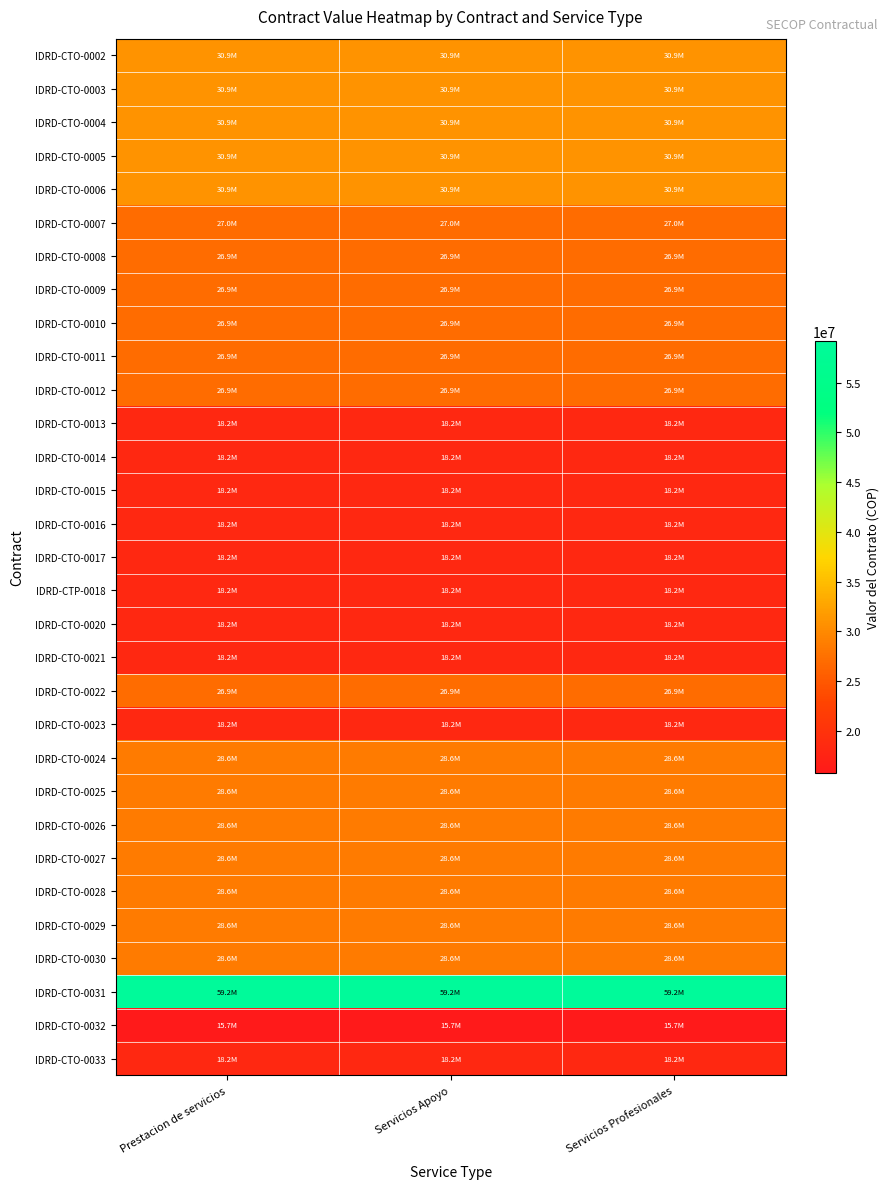

Reading left to right, list all the values displayed in this chart.

IDRD-CTO-0002: Prestacion de servicios=30900000	Servicios Apoyo=30900000	Servicios Profesionales=30900000
IDRD-CTO-0003: Prestacion de servicios=30900000	Servicios Apoyo=30900000	Servicios Profesionales=30900000
IDRD-CTO-0004: Prestacion de servicios=30900000	Servicios Apoyo=30900000	Servicios Profesionales=30900000
IDRD-CTO-0005: Prestacion de servicios=30900000	Servicios Apoyo=30900000	Servicios Profesionales=30900000
IDRD-CTO-0006: Prestacion de servicios=30900000	Servicios Apoyo=30900000	Servicios Profesionales=30900000
IDRD-CTO-0007: Prestacion de servicios=26955000	Servicios Apoyo=26955000	Servicios Profesionales=26955000
IDRD-CTO-0008: Prestacion de servicios=26950000	Servicios Apoyo=26950000	Servicios Profesionales=26950000
IDRD-CTO-0009: Prestacion de servicios=26950000	Servicios Apoyo=26950000	Servicios Profesionales=26950000
IDRD-CTO-0010: Prestacion de servicios=26950000	Servicios Apoyo=26950000	Servicios Profesionales=26950000
IDRD-CTO-0011: Prestacion de servicios=26950000	Servicios Apoyo=26950000	Servicios Profesionales=26950000
IDRD-CTO-0012: Prestacion de servicios=26950000	Servicios Apoyo=26950000	Servicios Profesionales=26950000
IDRD-CTO-0013: Prestacion de servicios=18205000	Servicios Apoyo=18205000	Servicios Profesionales=18205000
IDRD-CTO-0014: Prestacion de servicios=18205000	Servicios Apoyo=18205000	Servicios Profesionales=18205000
IDRD-CTO-0015: Prestacion de servicios=18205000	Servicios Apoyo=18205000	Servicios Profesionales=18205000
IDRD-CTO-0016: Prestacion de servicios=18205000	Servicios Apoyo=18205000	Servicios Profesionales=18205000
IDRD-CTO-0017: Prestacion de servicios=18205000	Servicios Apoyo=18205000	Servicios Profesionales=18205000
IDRD-CTP-0018: Prestacion de servicios=18205000	Servicios Apoyo=18205000	Servicios Profesionales=18205000
IDRD-CTO-0020: Prestacion de servicios=18205000	Servicios Apoyo=18205000	Servicios Profesionales=18205000
IDRD-CTO-0021: Prestacion de servicios=18205000	Servicios Apoyo=18205000	Servicios Profesionales=18205000
IDRD-CTO-0022: Prestacion de servicios=26950000	Servicios Apoyo=26950000	Servicios Profesionales=26950000
IDRD-CTO-0023: Prestacion de servicios=18205000	Servicios Apoyo=18205000	Servicios Profesionales=18205000
IDRD-CTO-0024: Prestacion de servicios=28589000	Servicios Apoyo=28589000	Servicios Profesionales=28589000
IDRD-CTO-0025: Prestacion de servicios=28589000	Servicios Apoyo=28589000	Servicios Profesionales=28589000
IDRD-CTO-0026: Prestacion de servicios=28589000	Servicios Apoyo=28589000	Servicios Profesionales=28589000
IDRD-CTO-0027: Prestacion de servicios=28589000	Servicios Apoyo=28589000	Servicios Profesionales=28589000
IDRD-CTO-0028: Prestacion de servicios=28589000	Servicios Apoyo=28589000	Servicios Profesionales=28589000
IDRD-CTO-0029: Prestacion de servicios=28589000	Servicios Apoyo=28589000	Servicios Profesionales=28589000
IDRD-CTO-0030: Prestacion de servicios=28589000	Servicios Apoyo=28589000	Servicios Profesionales=28589000
IDRD-CTO-0031: Prestacion de servicios=59196000	Servicios Apoyo=59196000	Servicios Profesionales=59196000
IDRD-CTO-0032: Prestacion de servicios=15722500	Servicios Apoyo=15722500	Servicios Profesionales=15722500
IDRD-CTO-0033: Prestacion de servicios=18205000	Servicios Apoyo=18205000	Servicios Profesionales=18205000